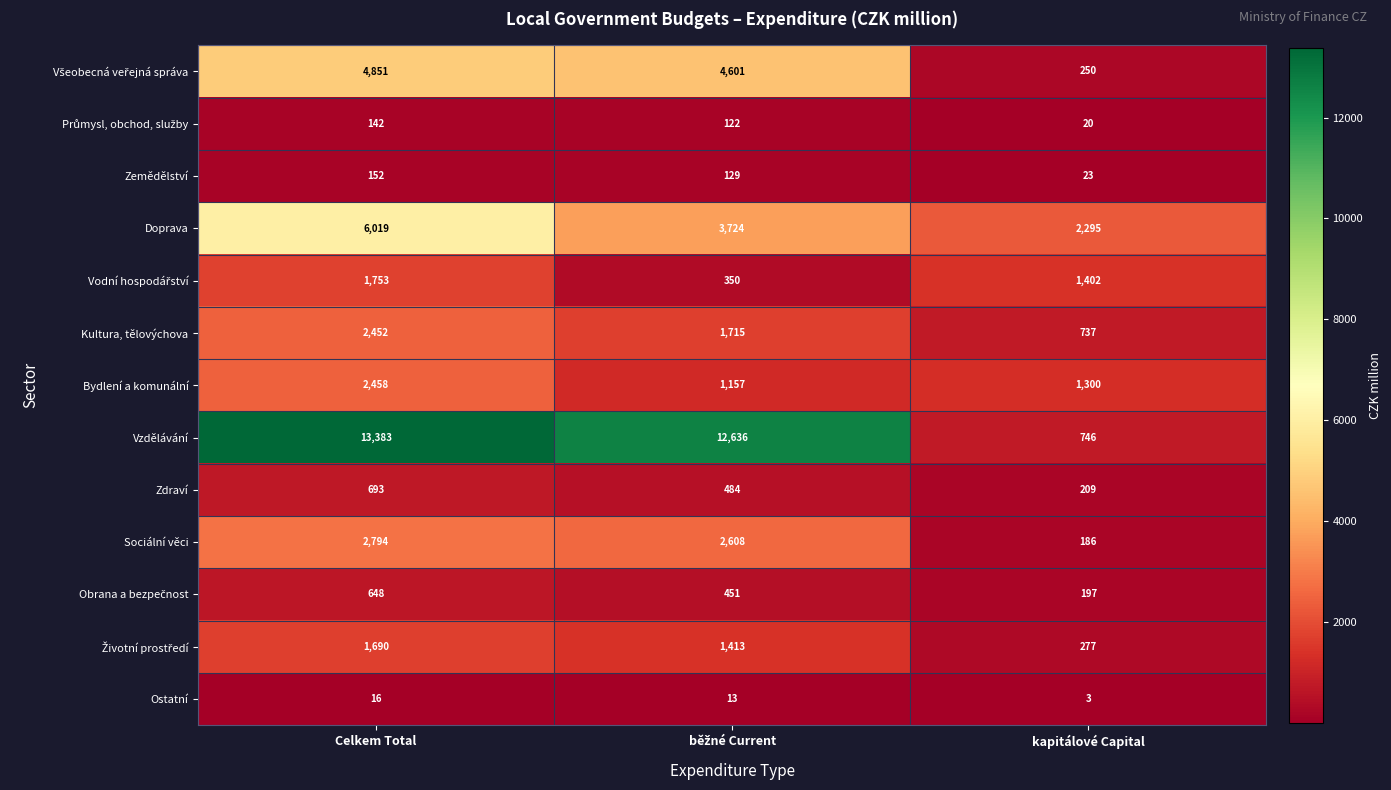

What is the total value across all series at Celkem Total?

37051